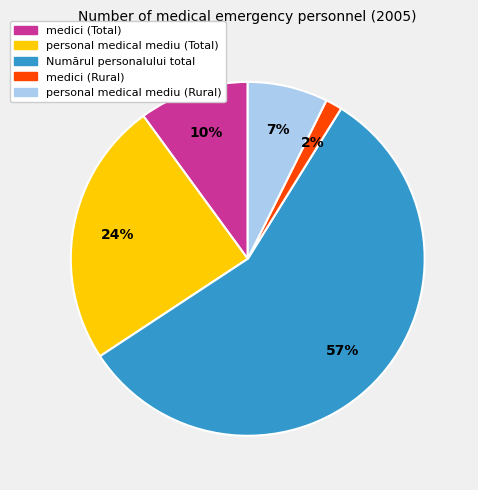

Is it true that Numărul personalului total is 57% of the pie?

True